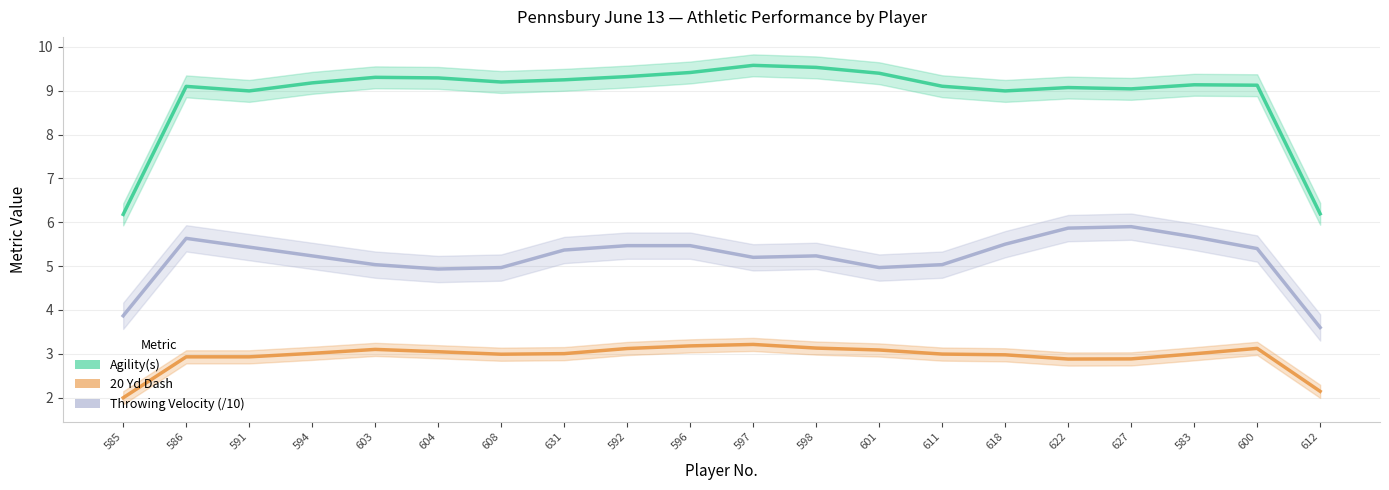

True or false: Agility(s) has a value of 9.1 at 611.

True